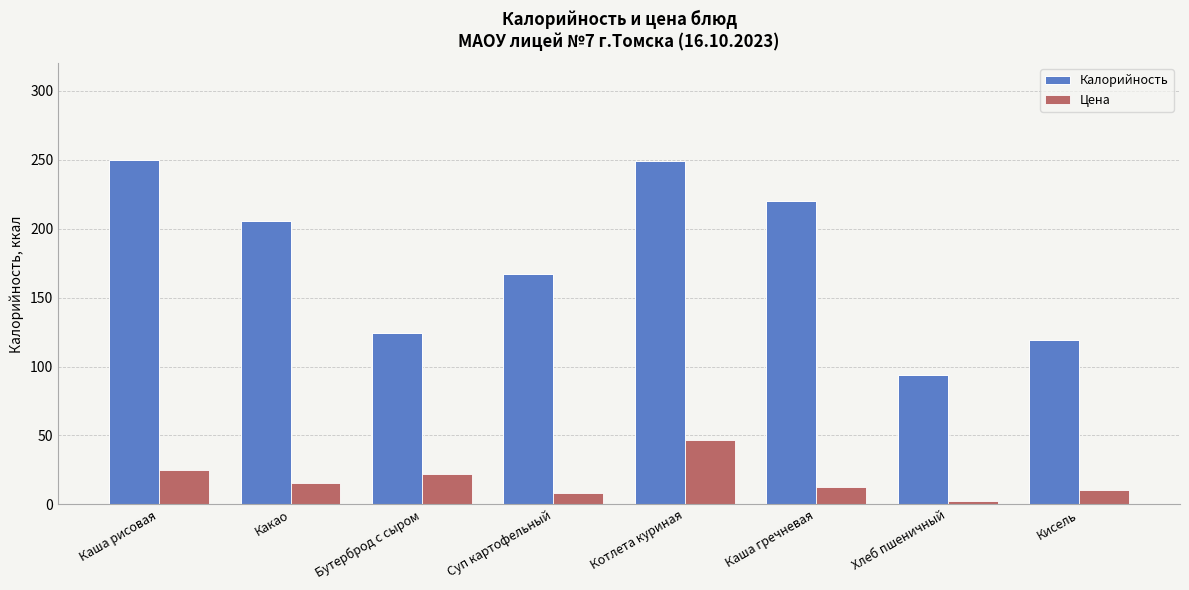

Which series has the largest total across all categories?

Калорийность